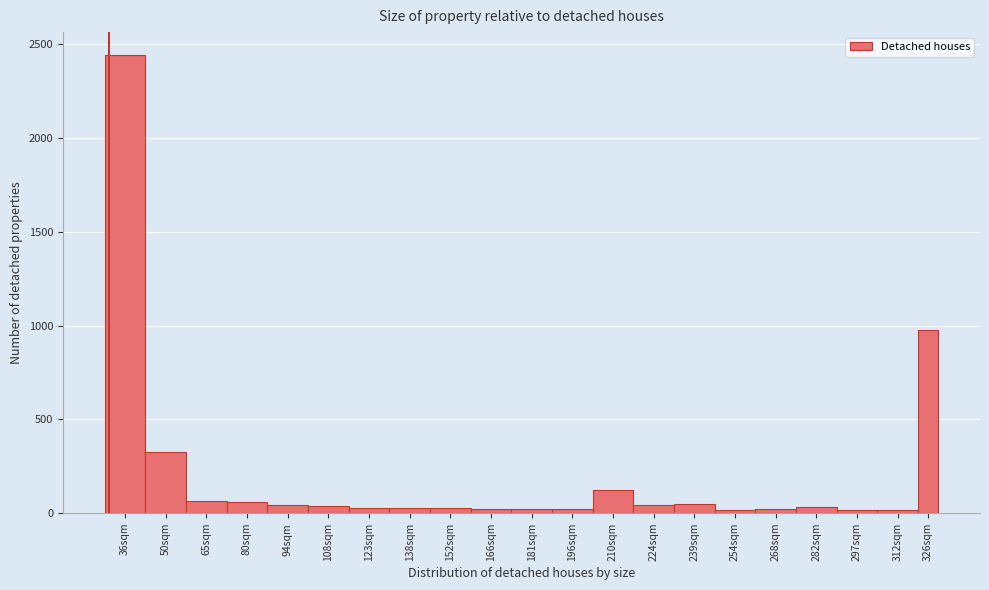

What is the sum of all values?

4417